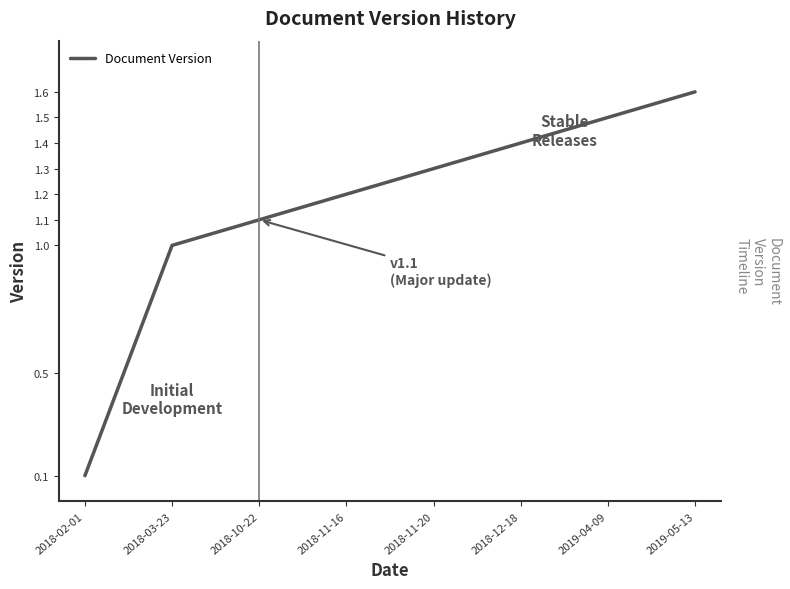

At which category does the chart reach its peak across all series?

2019-05-13